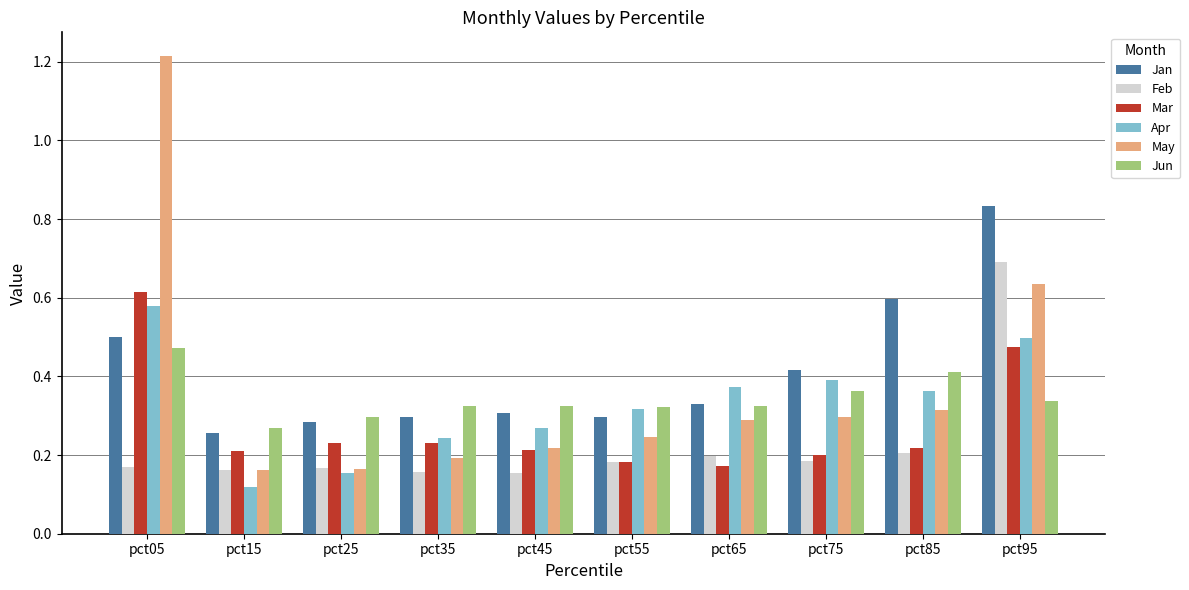

At pct35, list the series in order from smallest to largest.

Feb, May, Mar, Apr, Jan, Jun